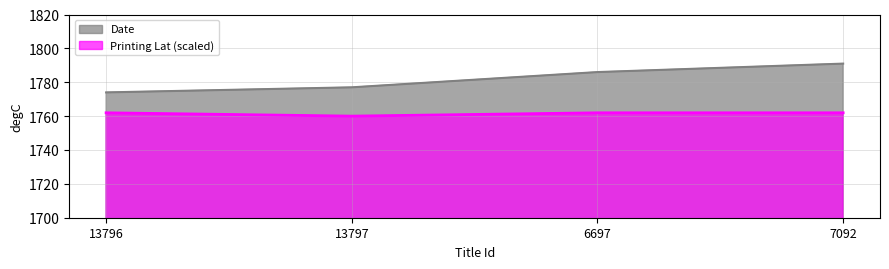

What is the sum of all Date values?

7128.0